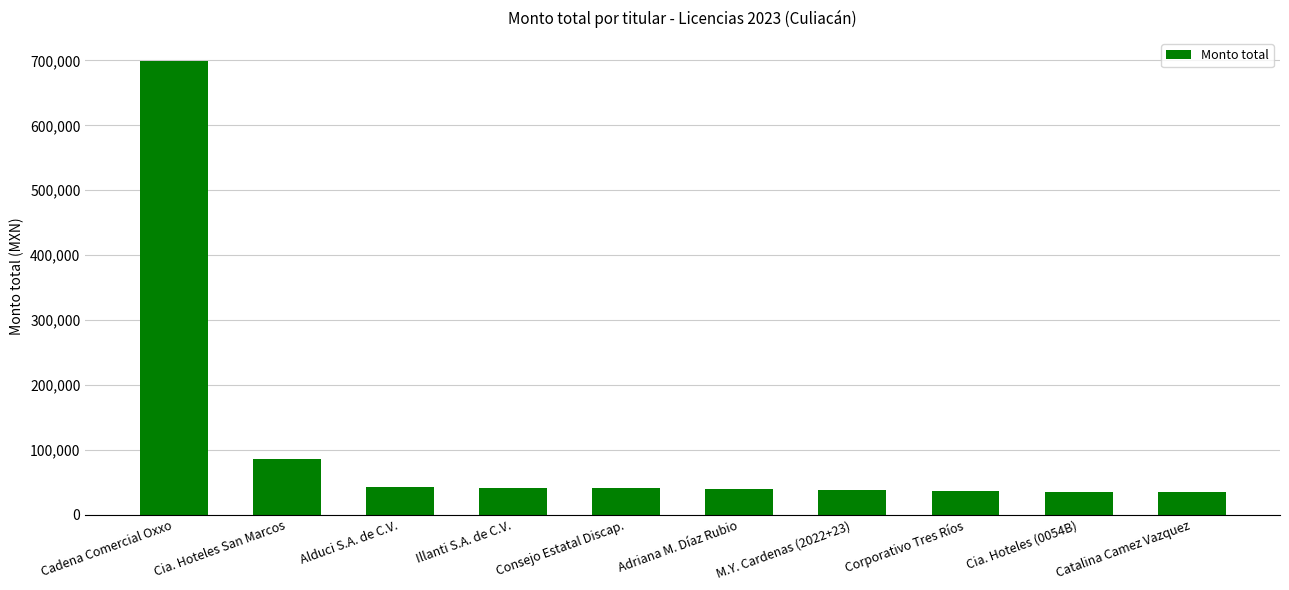

What is the average value?

109236